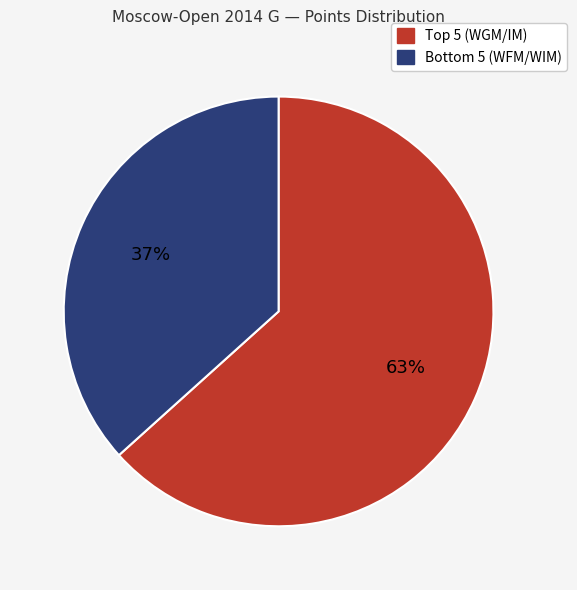

Is there a majority slice in this chart?

Yes